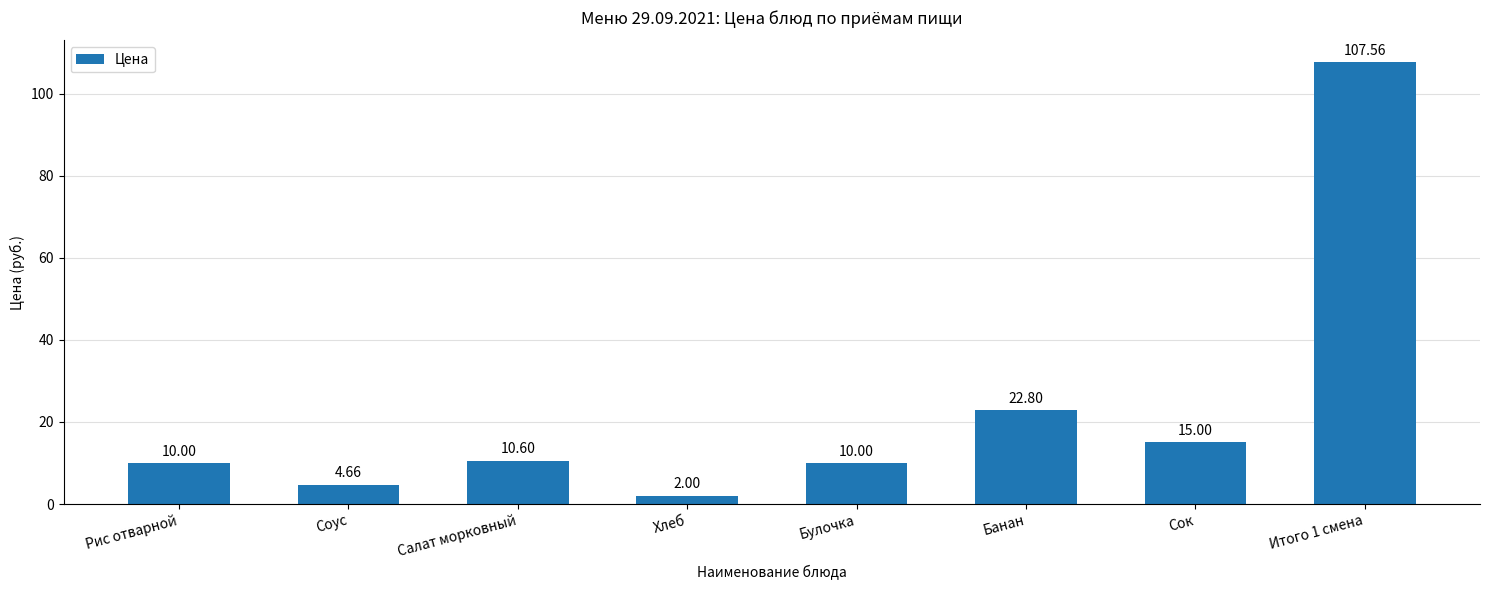

What is the sum of all values?

182.6